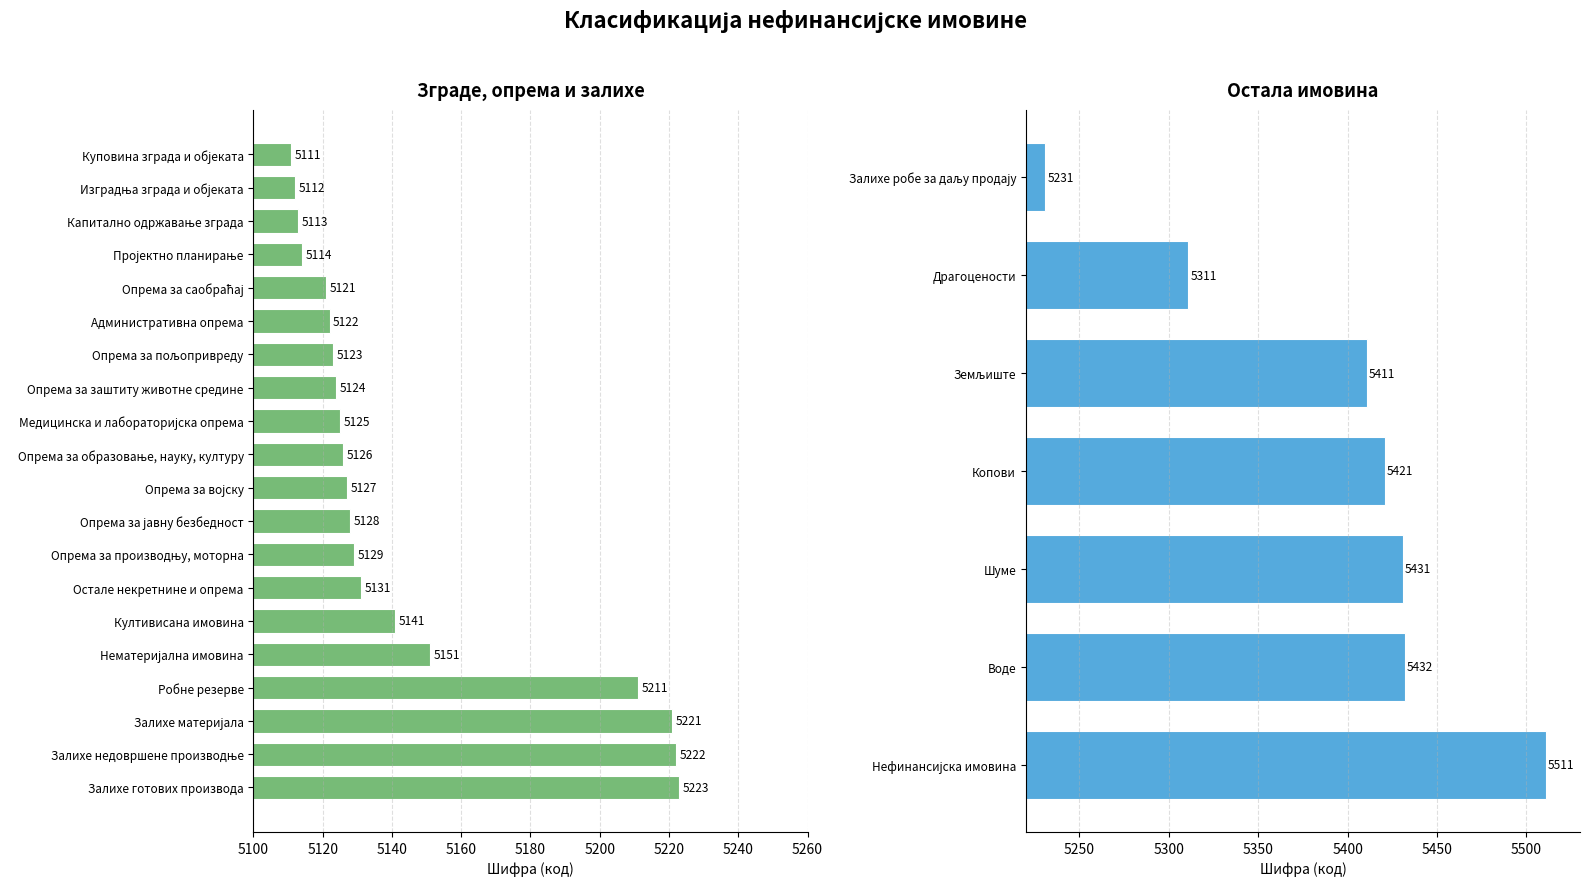

At which label does the data first exceed 5127?

Опрема за јавну безбедност